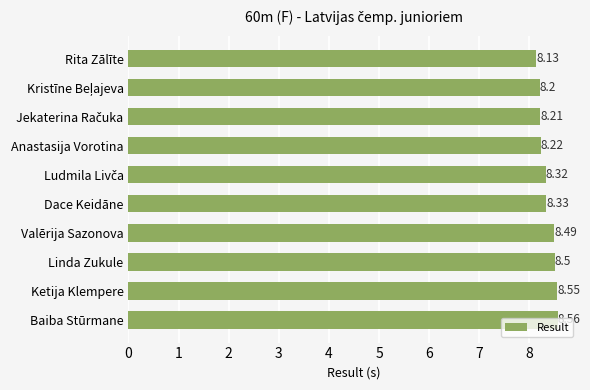

Which category has the highest value across all series?

Baiba Stūrmane